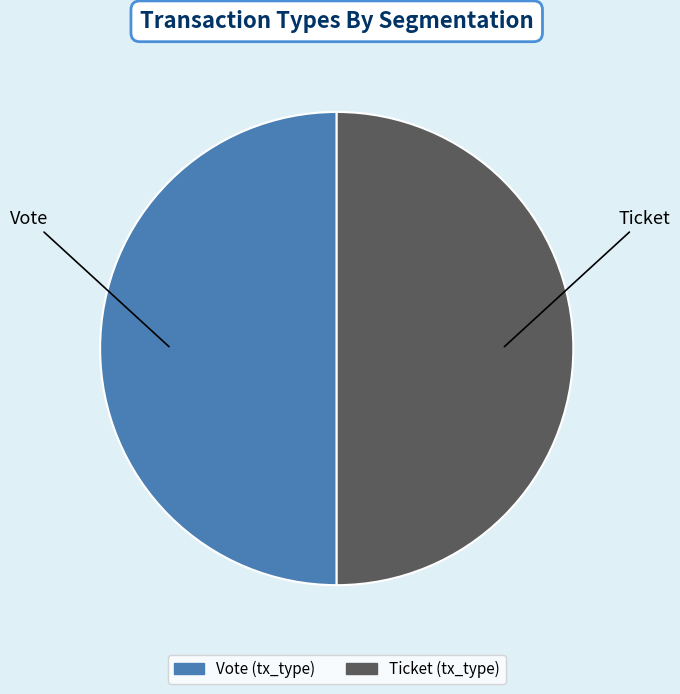

Approximately how many times larger is the value at Vote compared to Ticket?

1.0